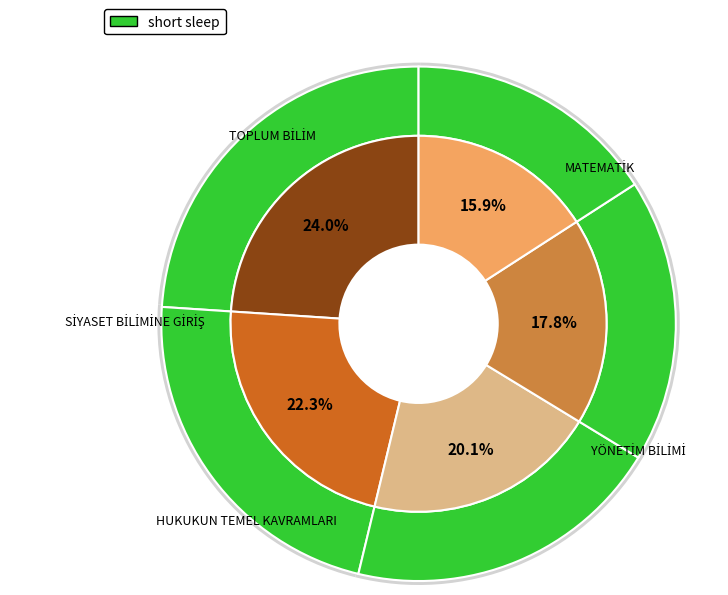

To the nearest percent, what is the difference between the SİYASET BİLİMİNE GİRİŞ and YÖNETİM BİLİMİ slice percentages?

4%